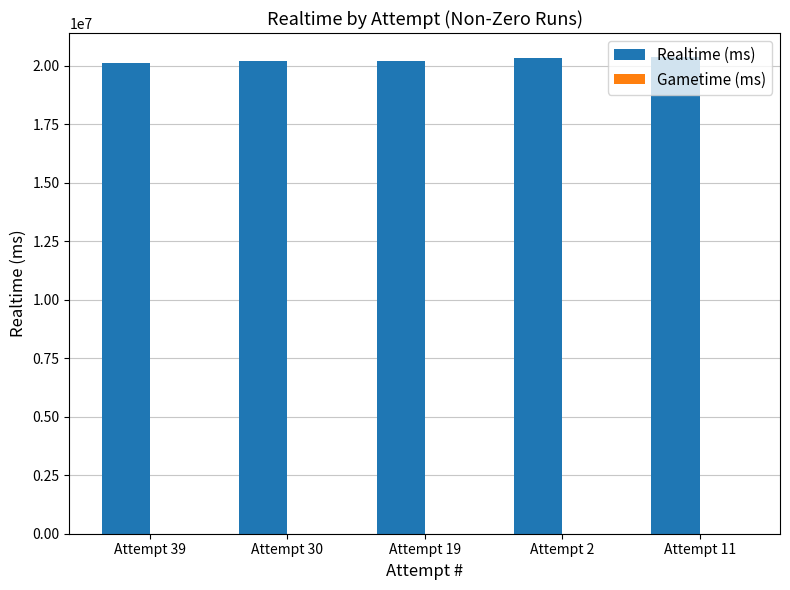

What is the label of the 4th bar from the left?

Attempt 2